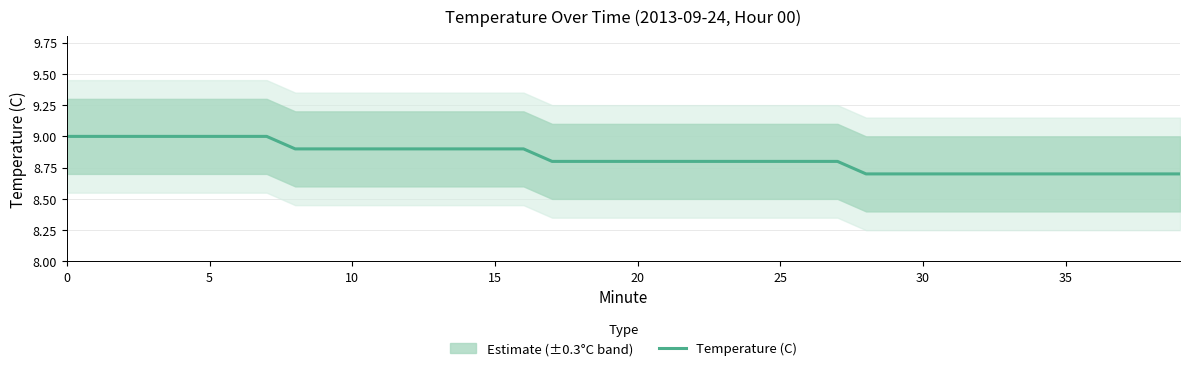

What is the label of the 20th point from the right?

20